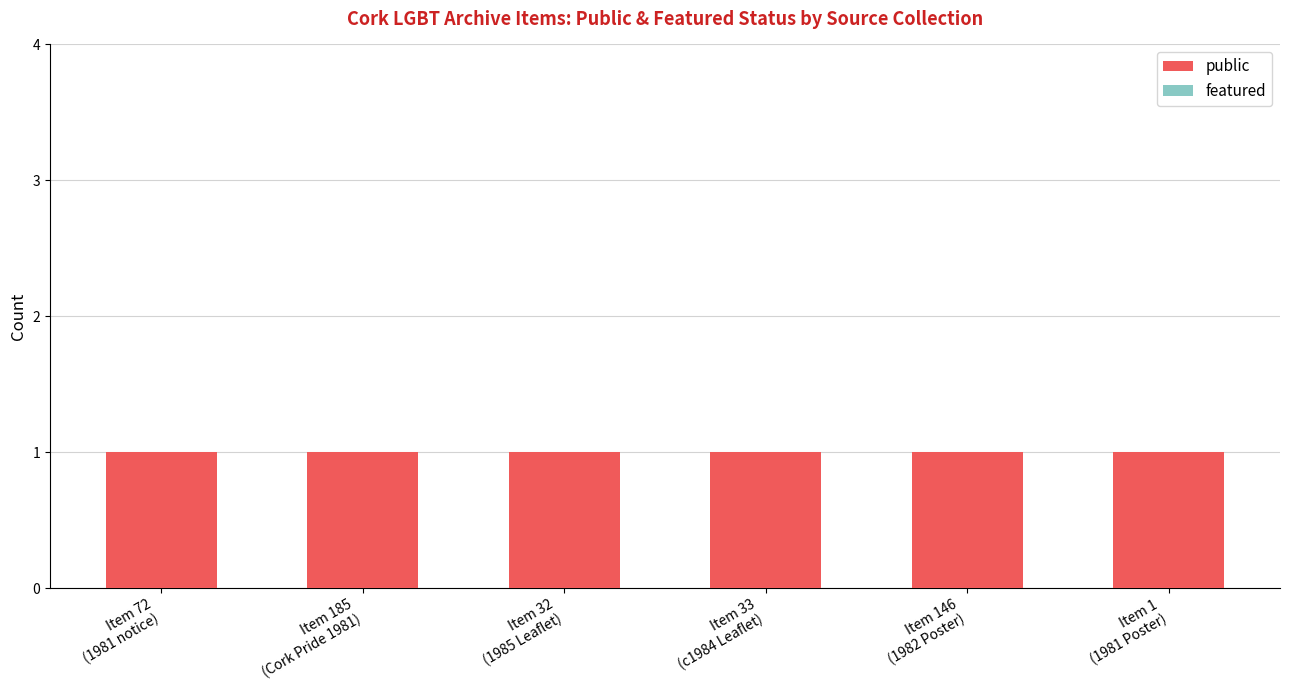

At which category is the sum across all series the highest?

Item 72
(1981 notice)